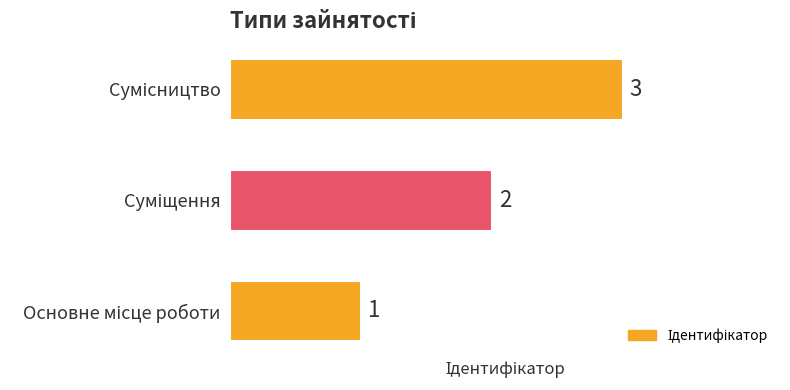

What is the greatest value displayed?

3